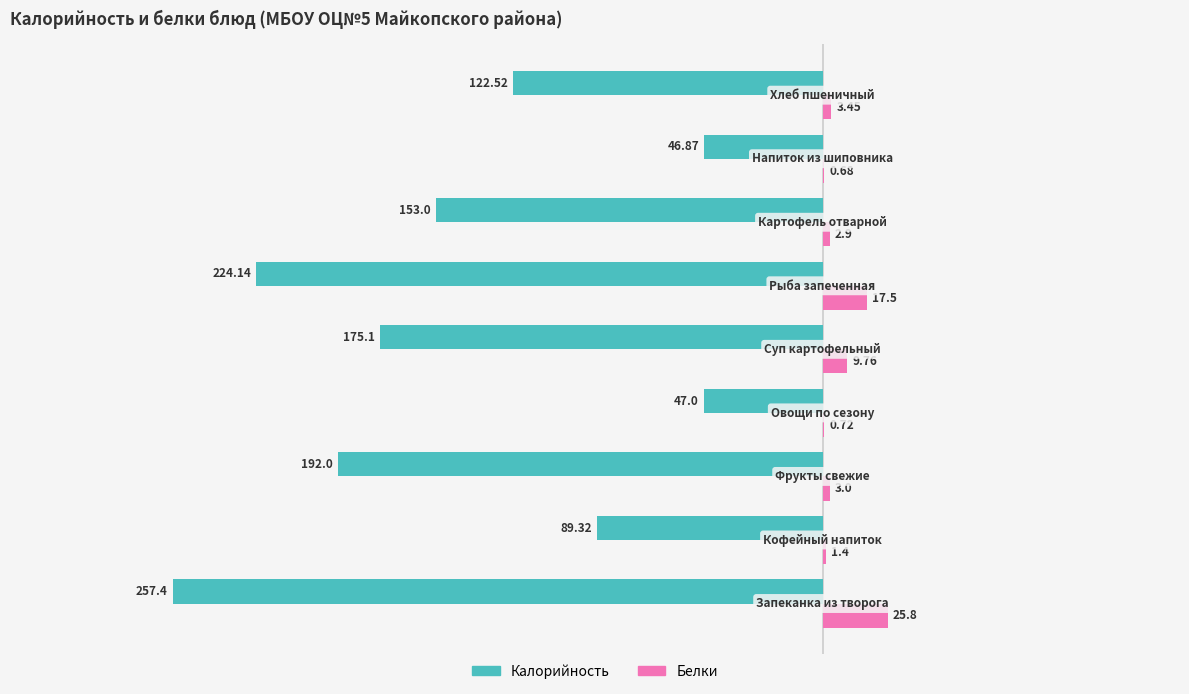

Which series has the largest total across all categories?

Белки